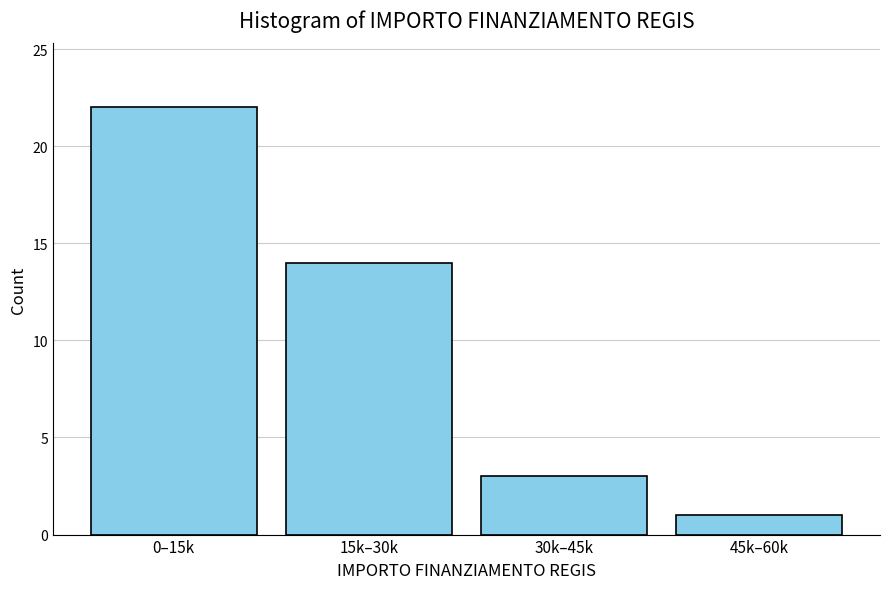

Reading right to left, list all the values displayed in this chart.

1	3	14	22